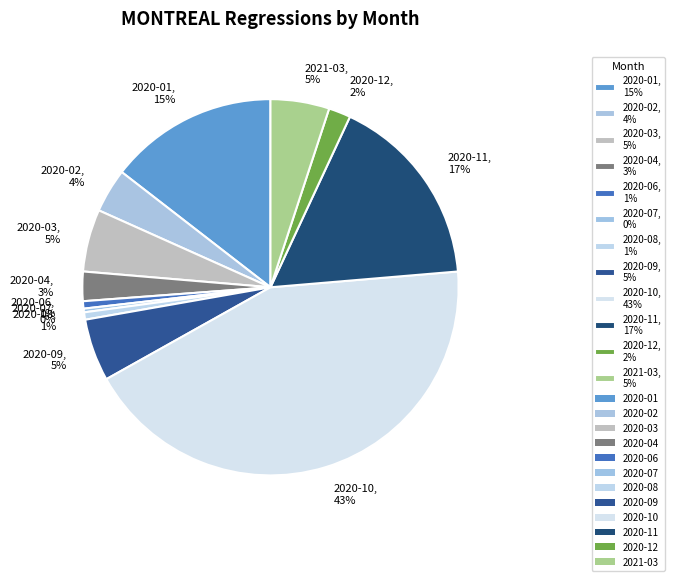

True or false: 2020-03 accounts for 1% of the total.

False